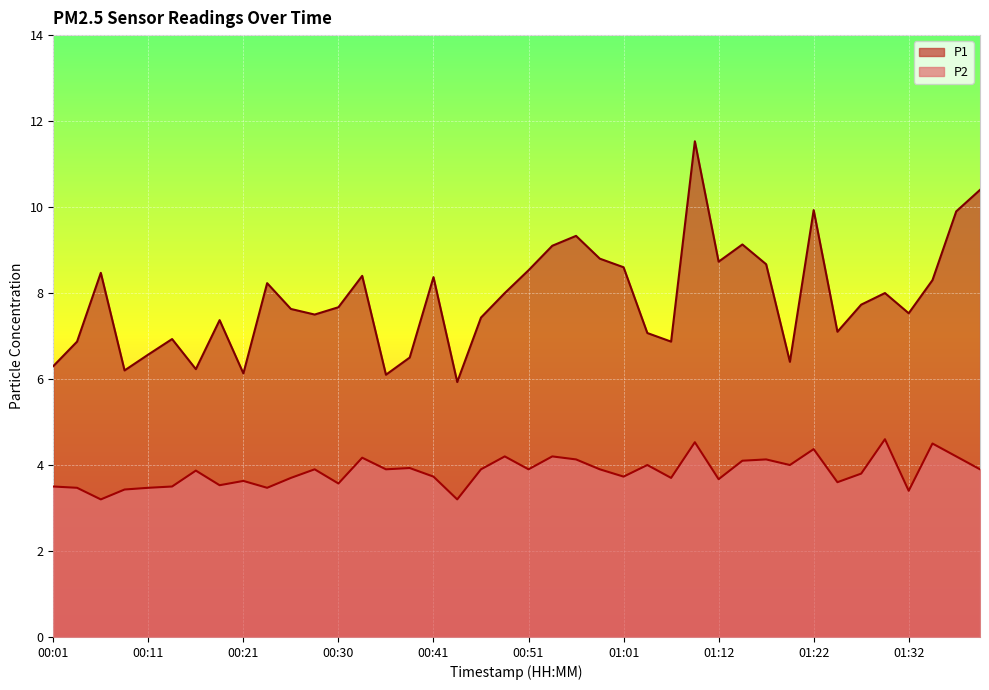

The value of P1 at 00:03 is 12.2. True or false?

False